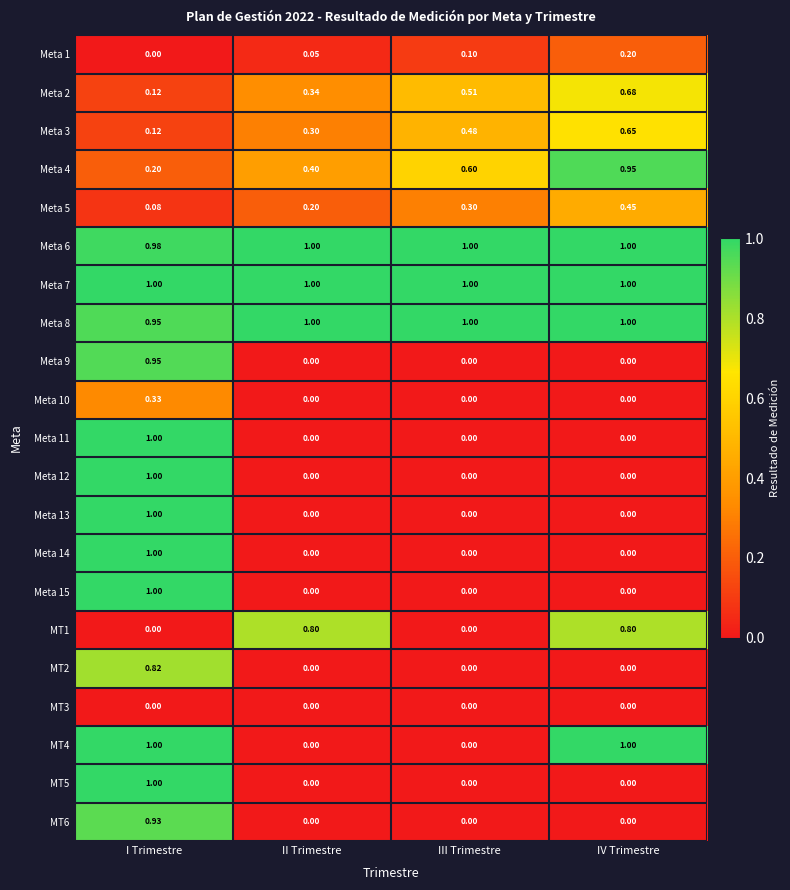

At which label does Meta 14 reach its peak?

I Trimestre